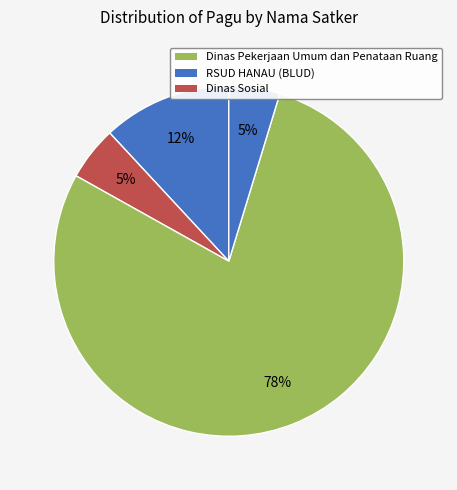

How many slices are in this pie chart?

4